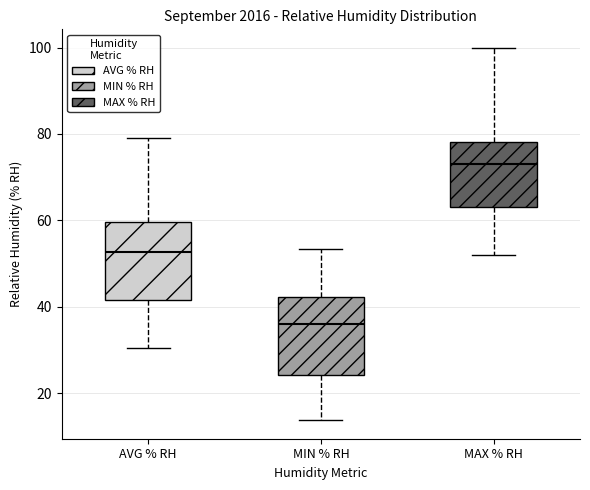

Reading left to right, transcribe this box plot: for each box, give where its median line is, the range the box spans, and where its two whiskers end, as read against the y-axis. The values are not printed on the chart, so give them approximately, as read against the axis.

AVG % RH: median 52, box 42 to 60, whiskers 30 to 80
MIN % RH: median 36, box 24 to 42, whiskers 14 to 54
MAX % RH: median 74, box 64 to 78, whiskers 52 to 100